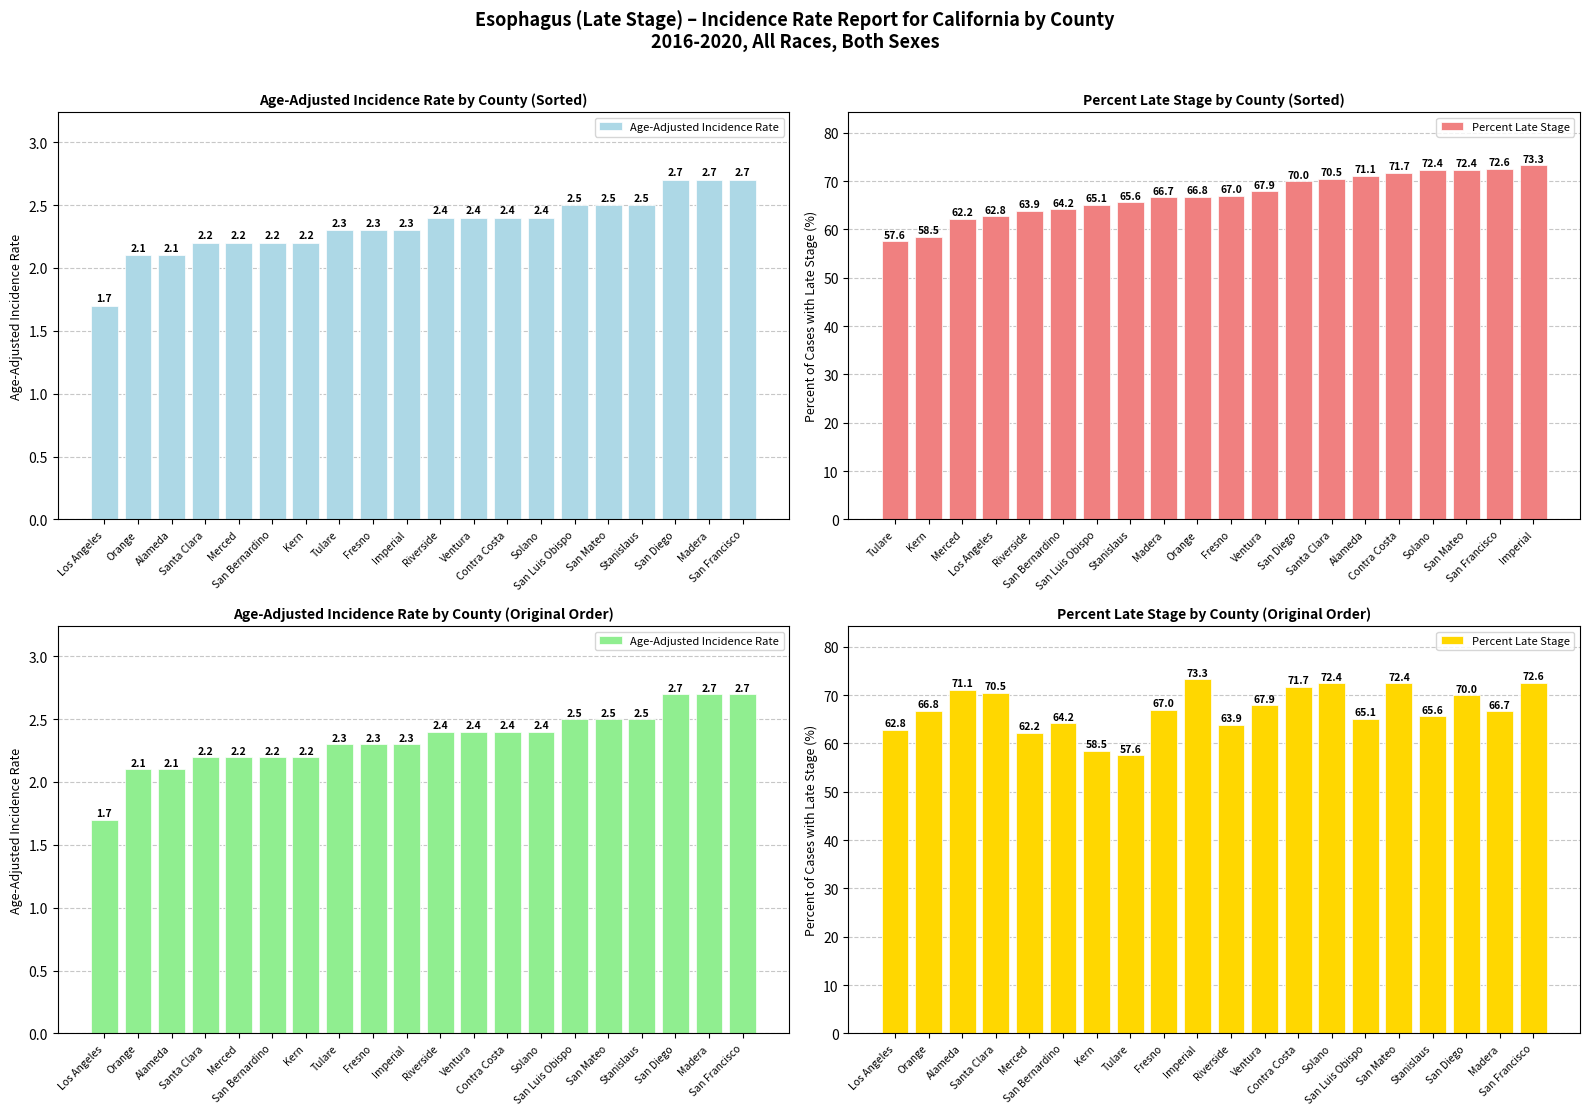

Where does the Age-Adjusted Incidence Rate series first go above 2?

Orange